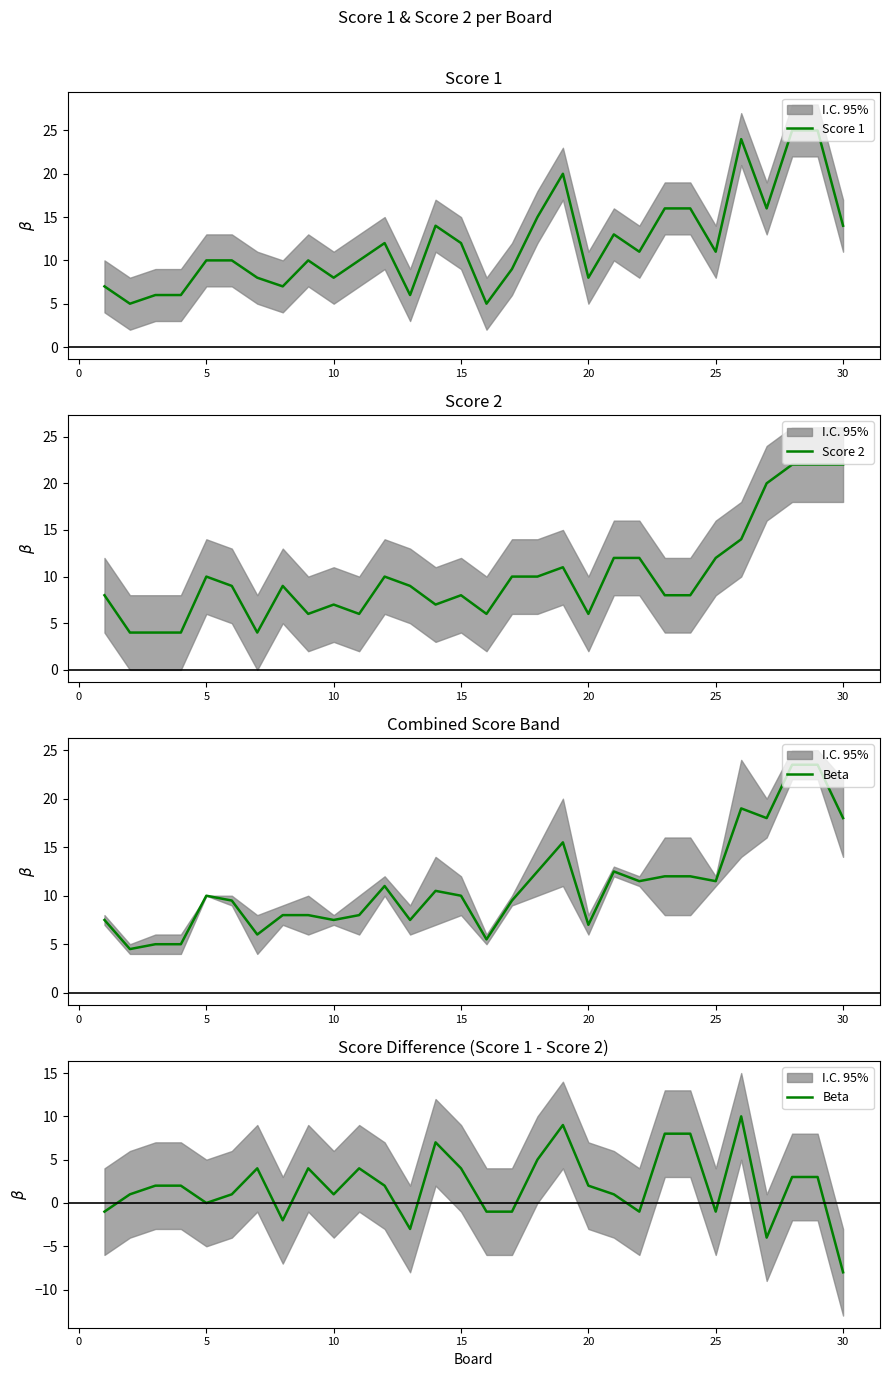

In Score 1, how many points are higher than both neighbors (excluding endpoints)?

6